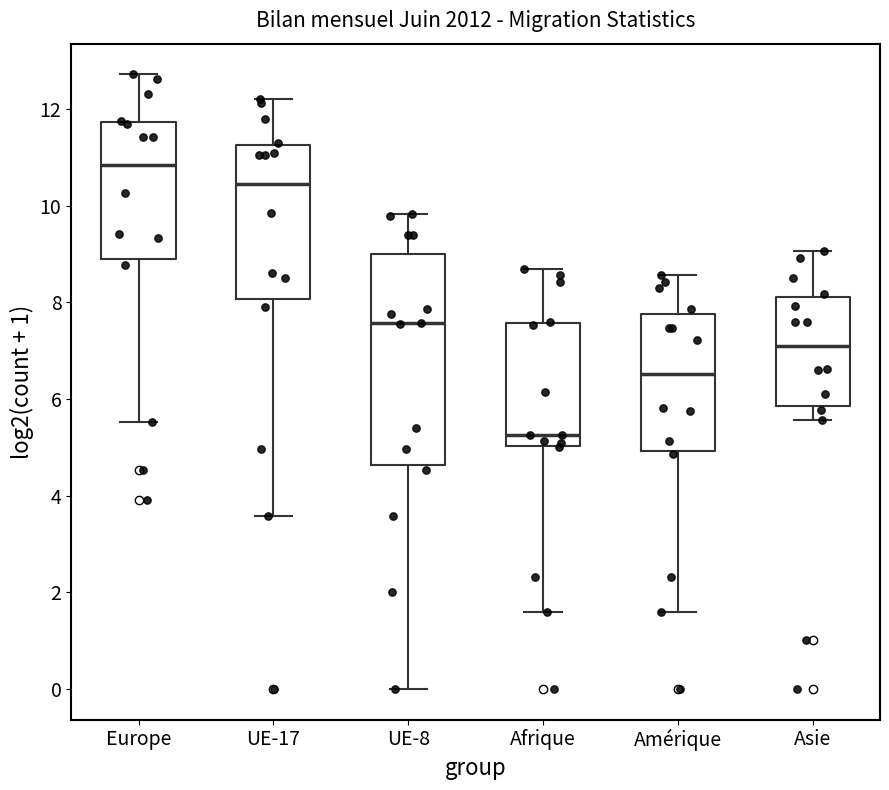

Which box's median line is the highest?

Europe